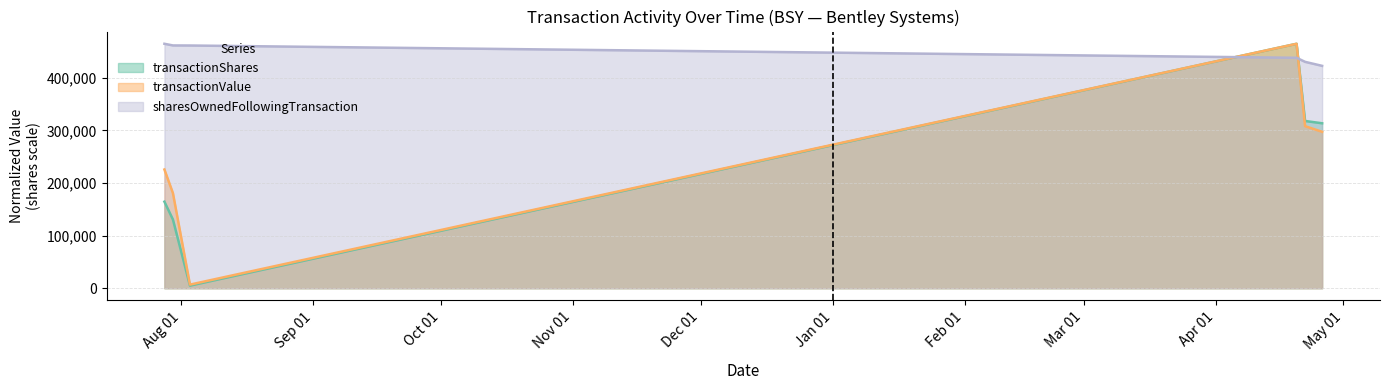

What is the label of the 2nd point from the right?

2022-04-22